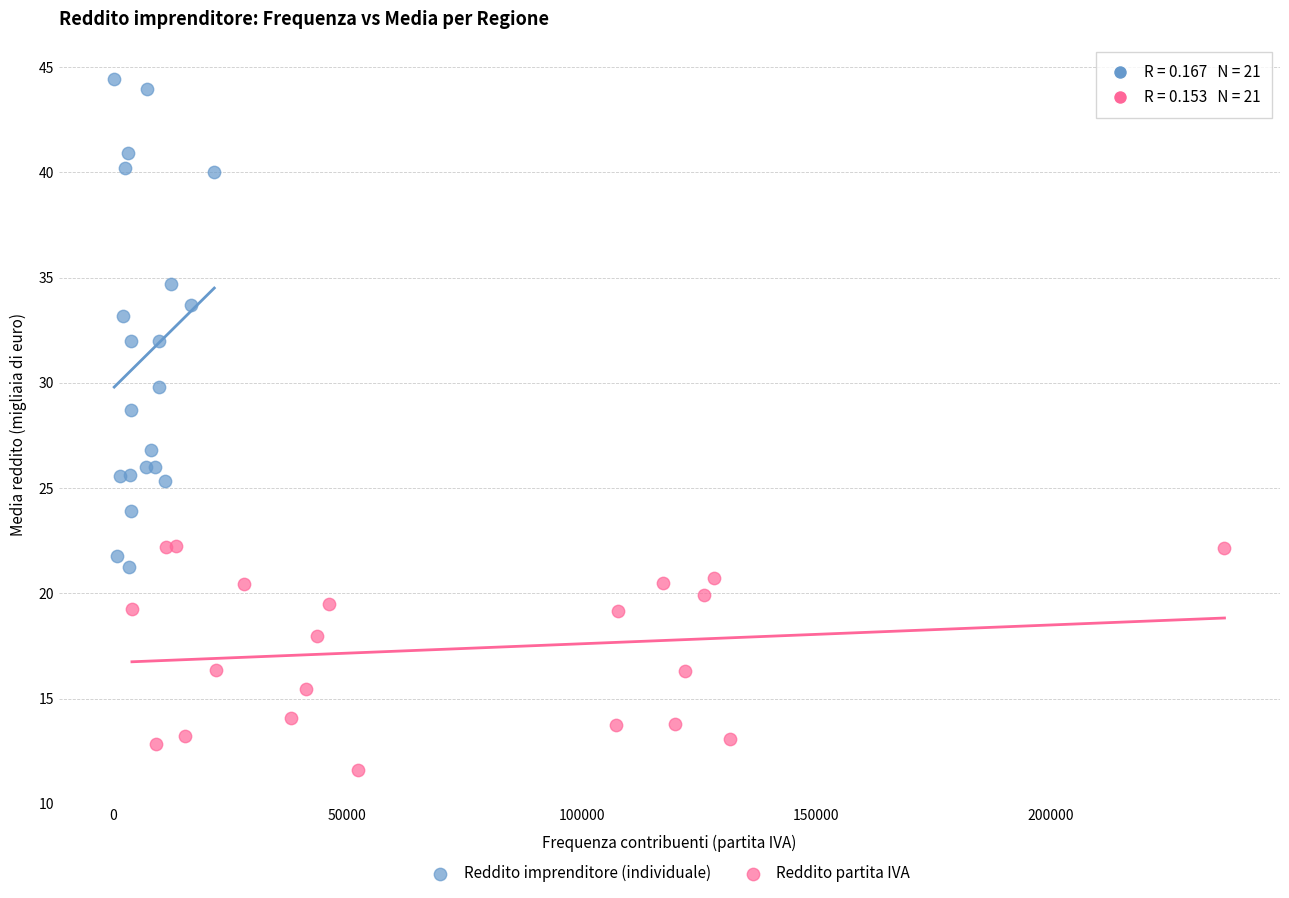

Which series contains the lowest Y value?

Reddito partita IVA